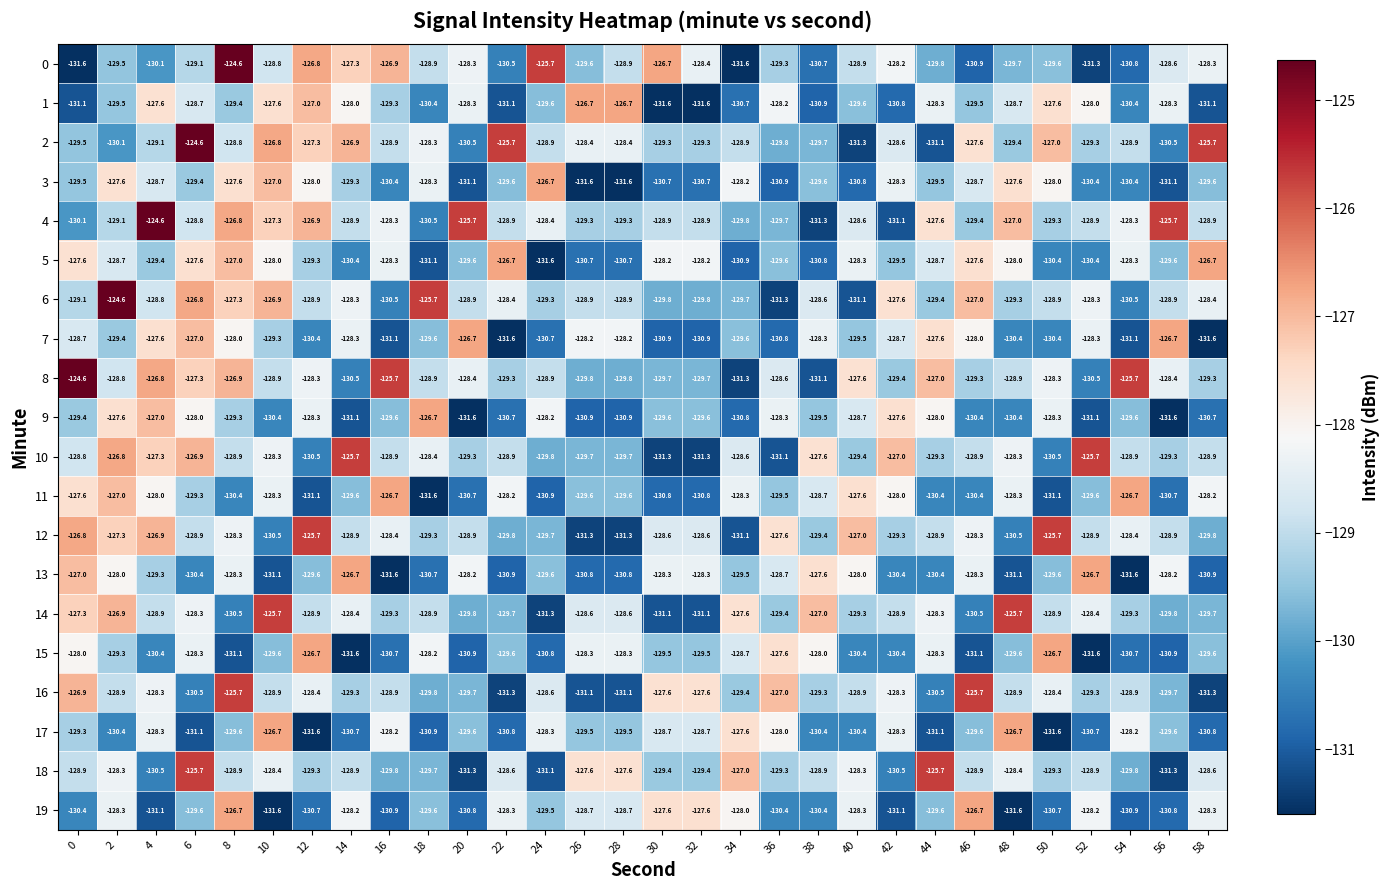

What is the approximate value of 17 at 24?

-128.3